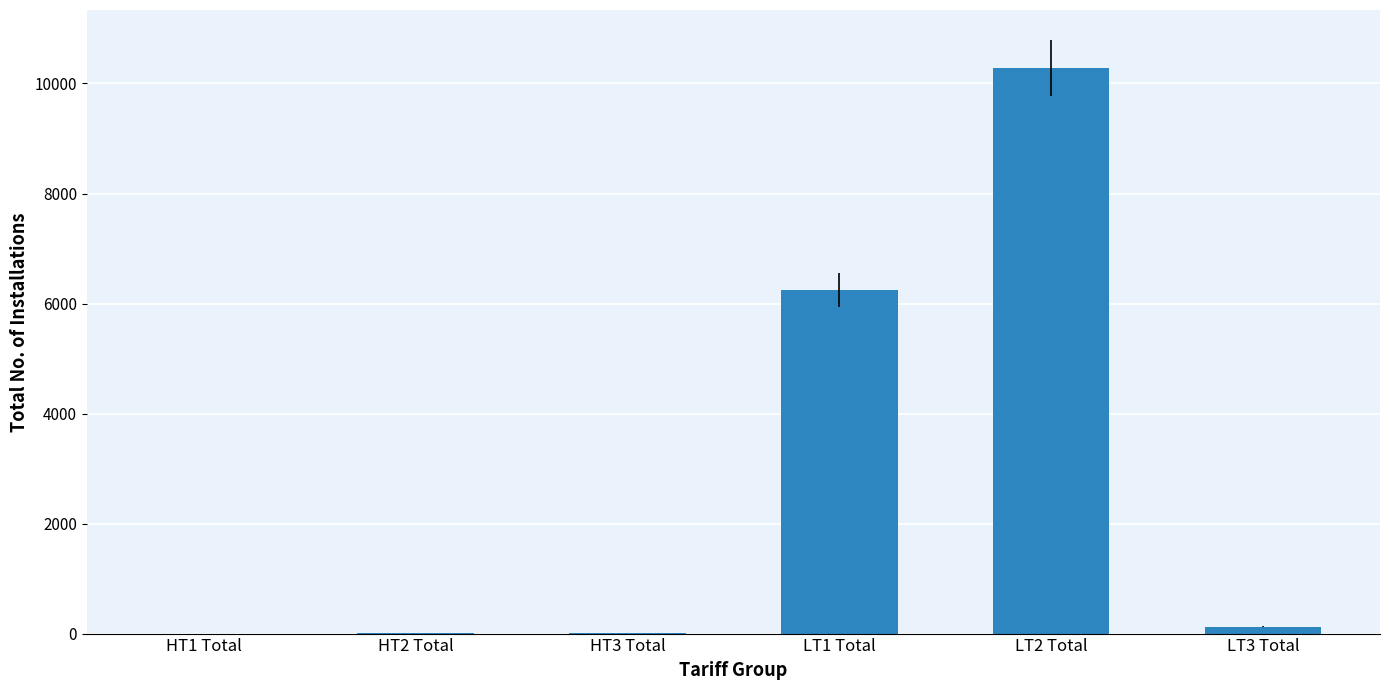

What is the maximum value shown in the chart?

10282